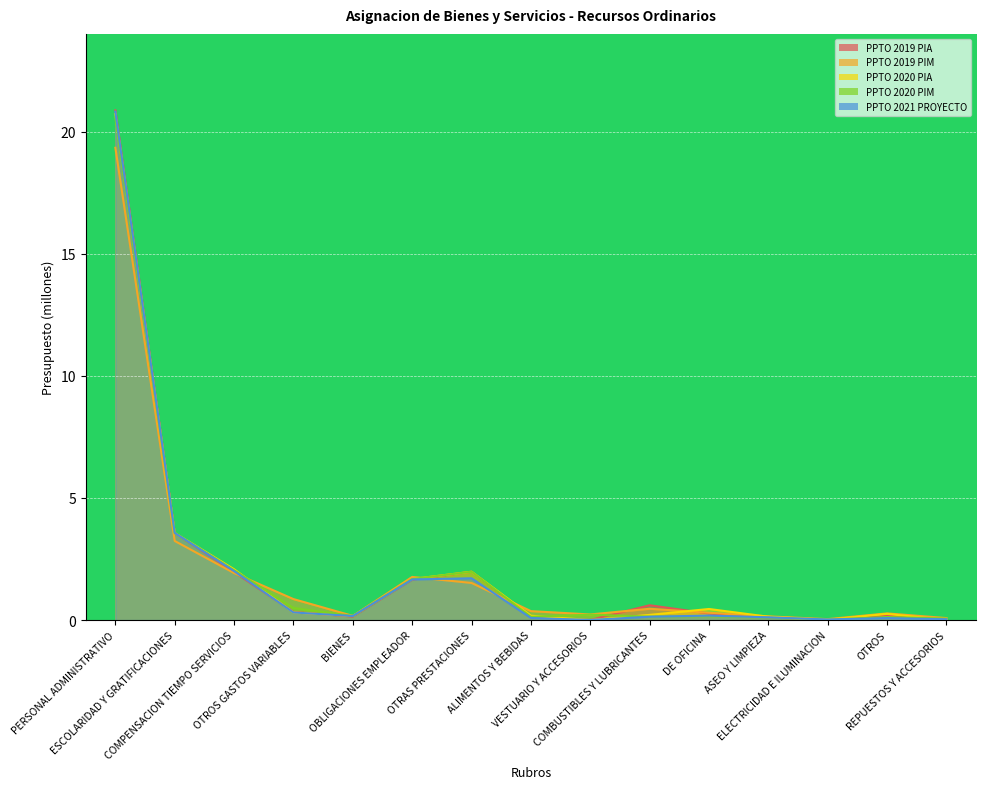

At how many categories does at least one series exceed 16?

1